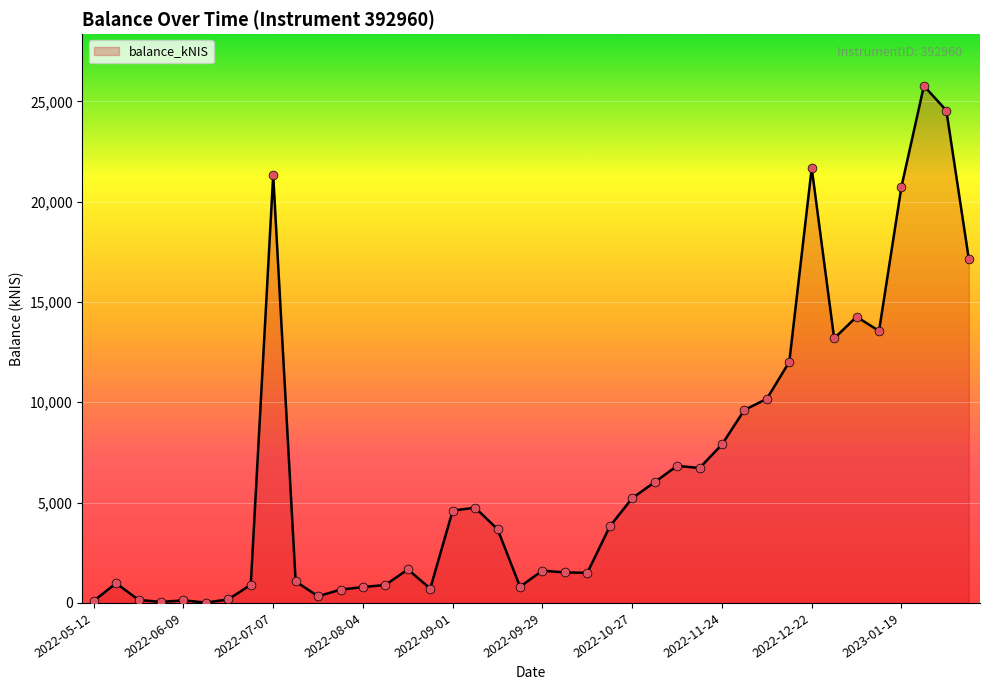

What is the difference between the maximum and minimum values?

25754.0